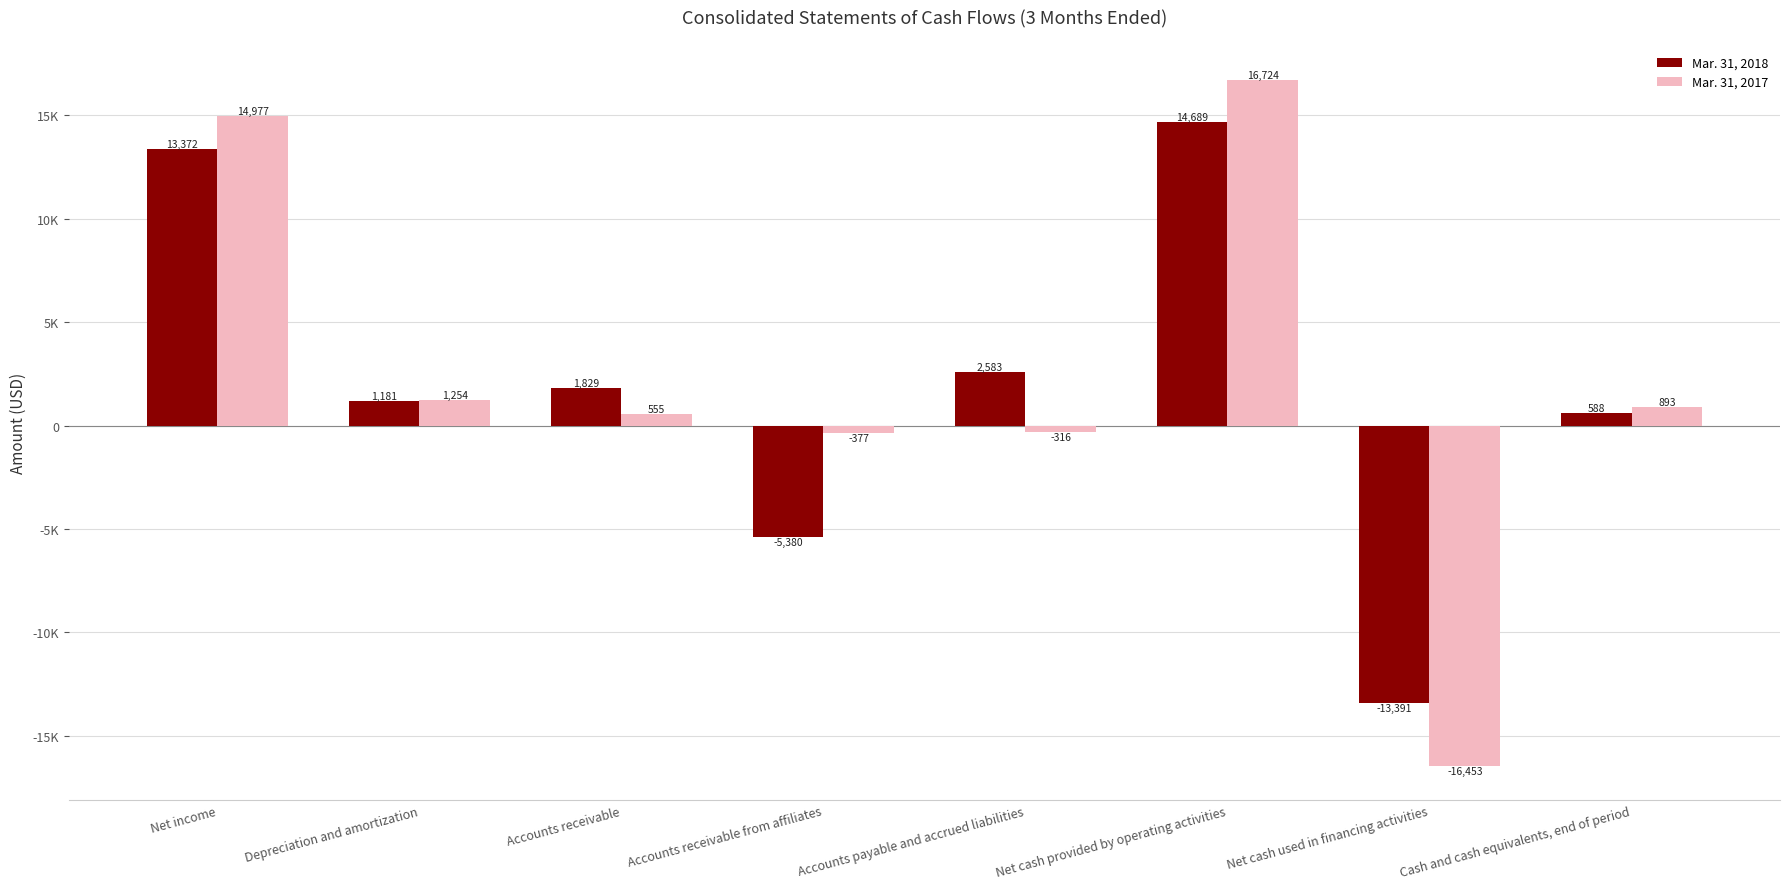

At which label does Mar. 31, 2018 reach its peak?

Net cash provided by operating activities